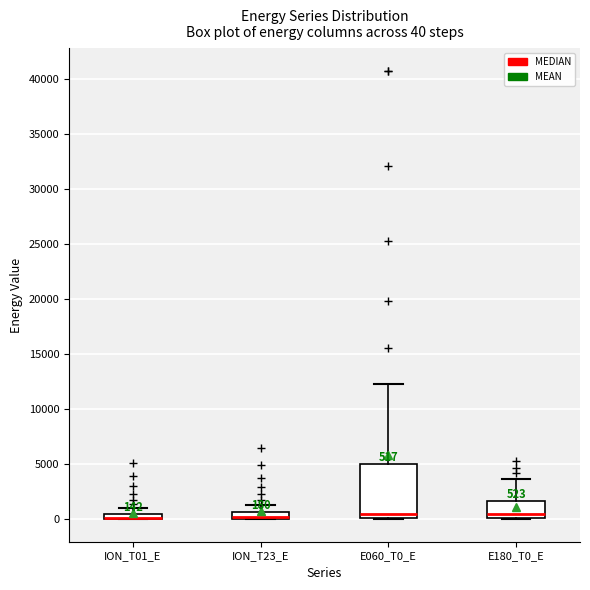

Comparing the boxes themselves (not the whiskers), which one is the tallest?

E060_T0_E